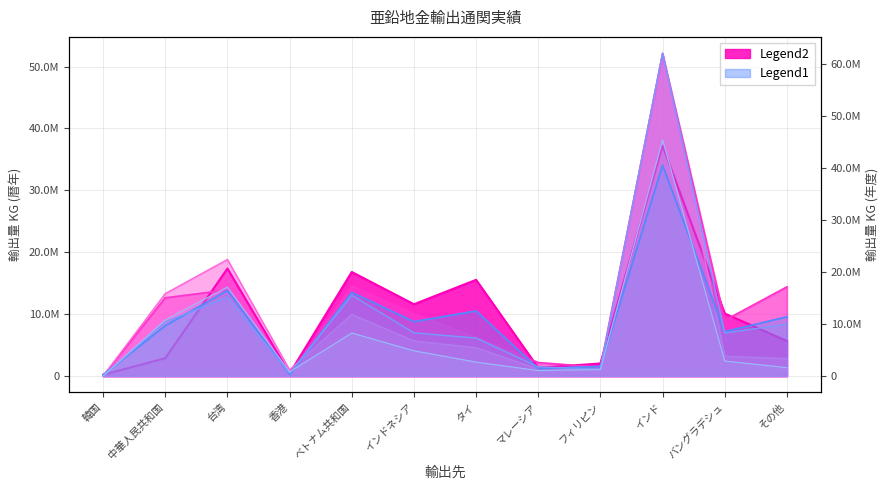

What is the value of the 2022暦年 point at the 8th from the left?

1317183